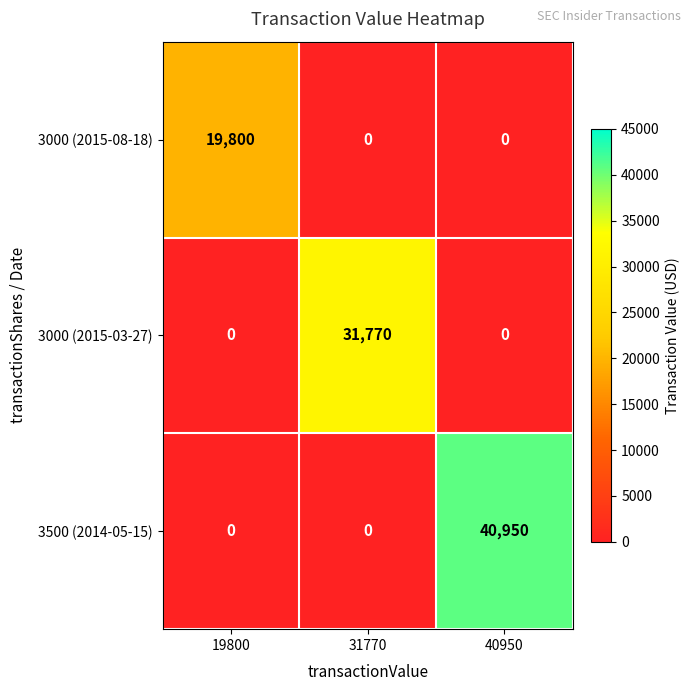

What is the average value of the 3500 (2014-05-15) series?

13650